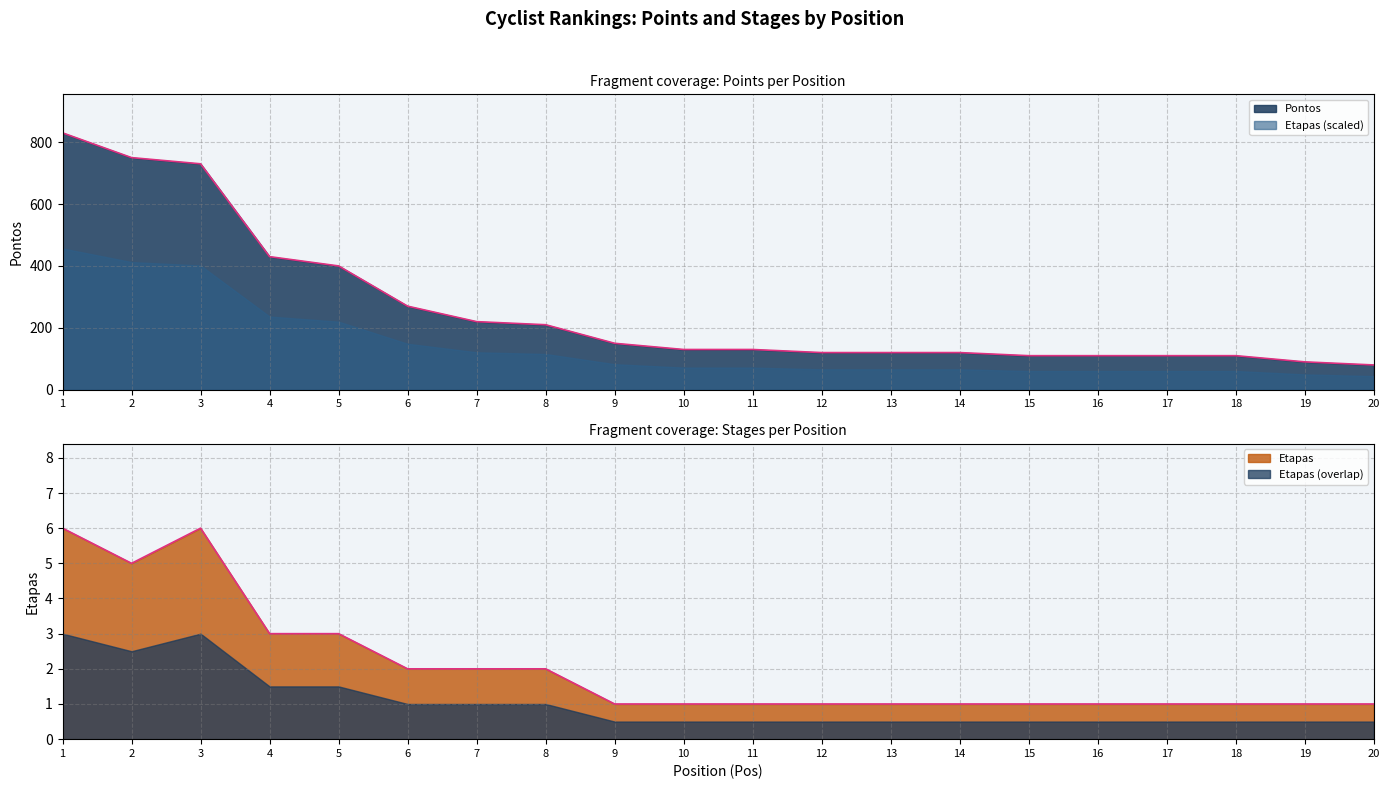

What is the difference between the second highest and second lowest values in the Etapas series?

5